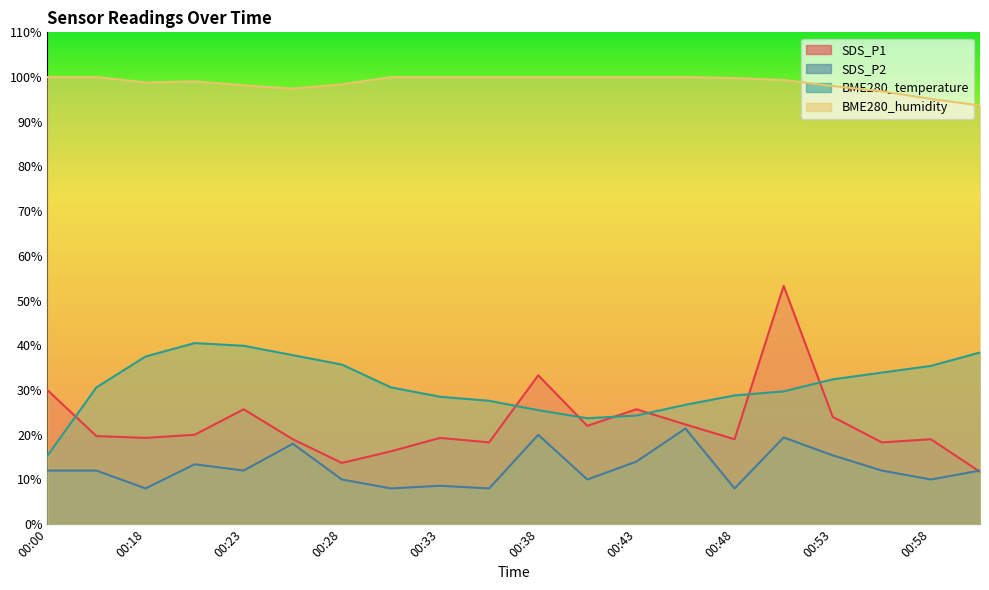

What is the label of the 15th point from the left?

00:48